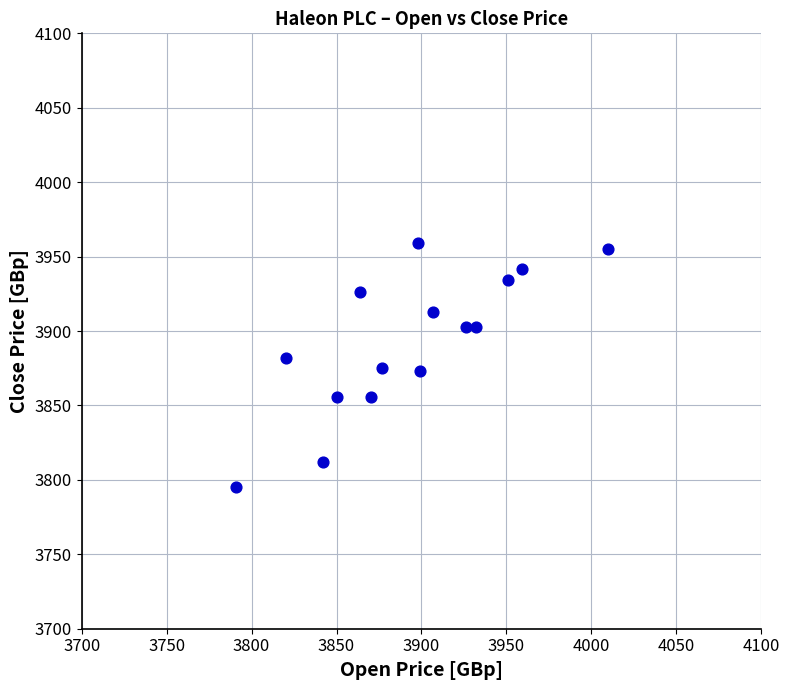

What is the range of X values (max minus min)?

219